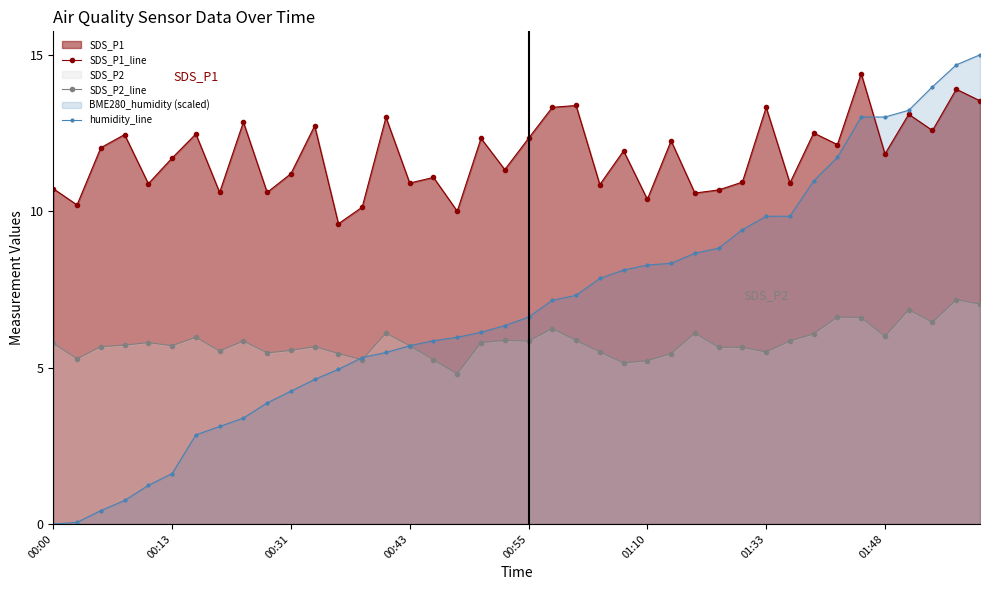

How many categories are shown in the chart?

40